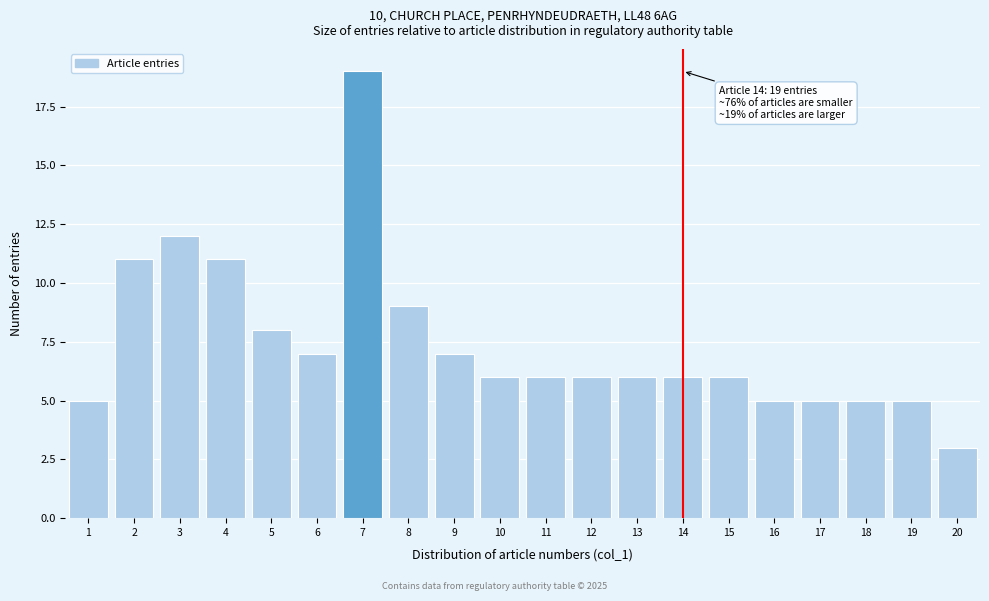

Which range on the x-axis has the tallest bar?

6.5 to 7.5